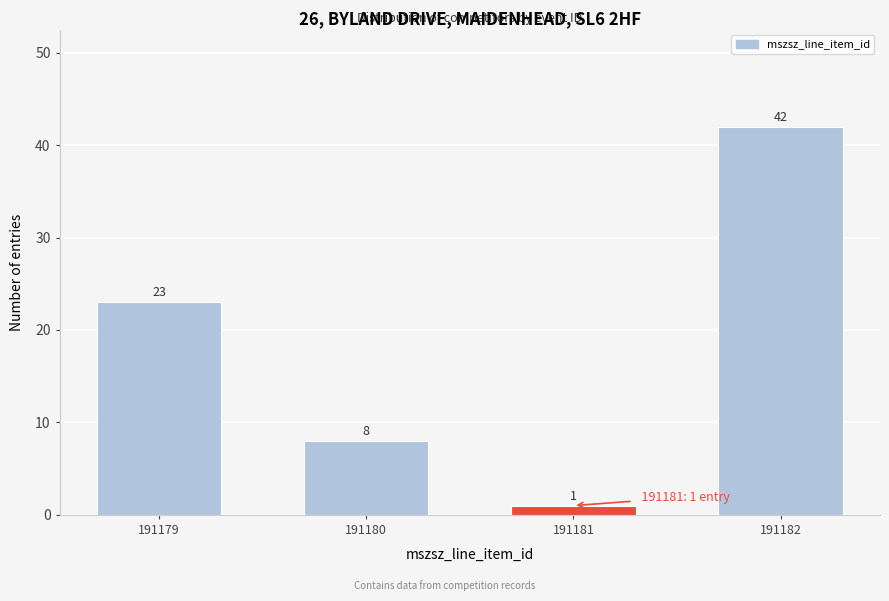

Reading left to right, transcribe all the data shown in this chart.

191179=23	191180=8	191181=1	191182=42